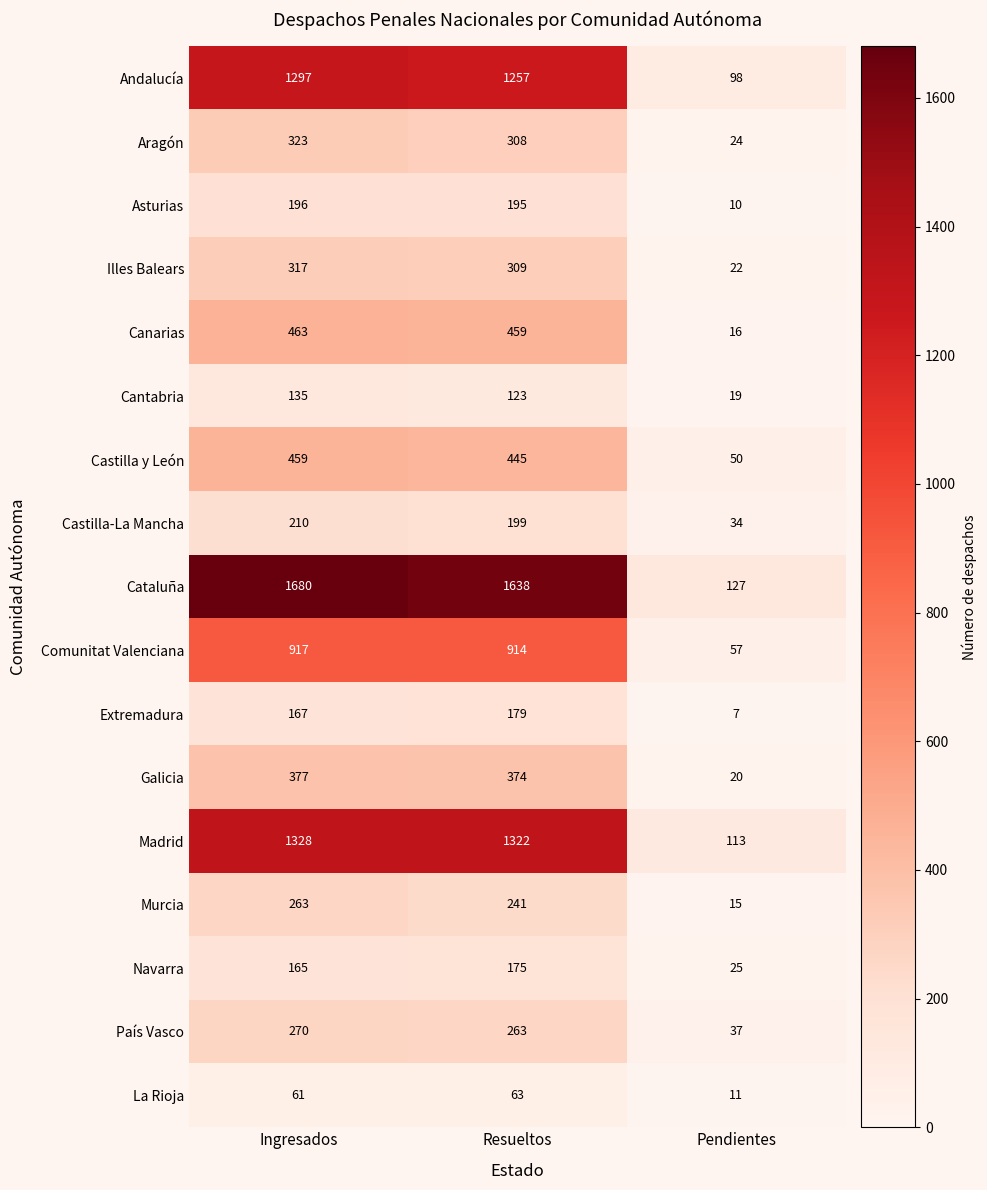

Count the number of categories in the chart.

3